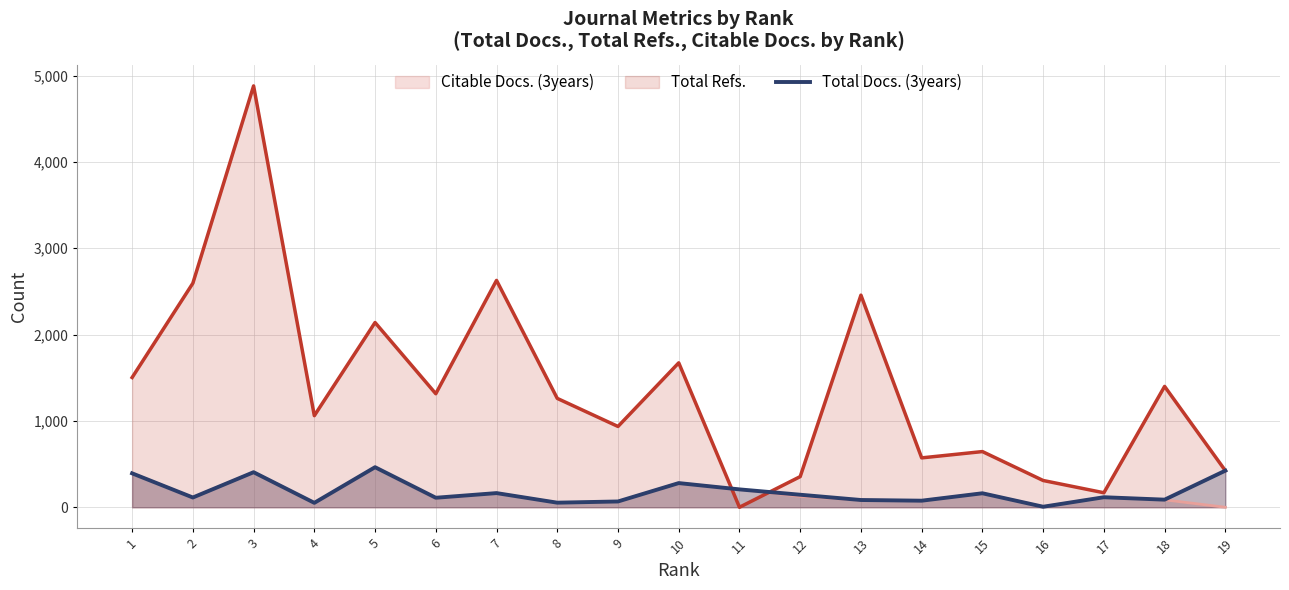

Where is the first local maximum?

3